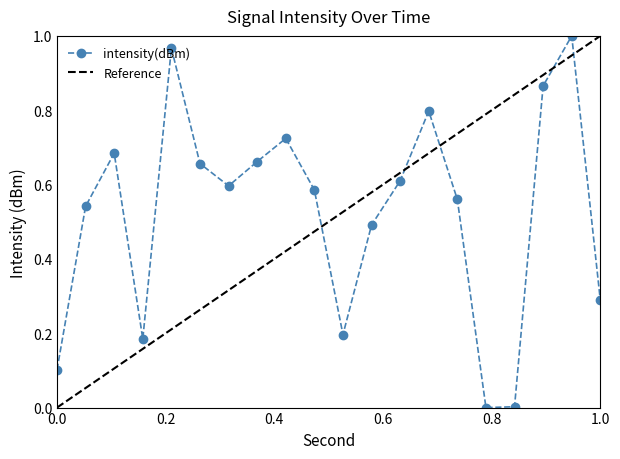

In intensity(dBm), how many points are higher than both neighbors (excluding endpoints)?

5